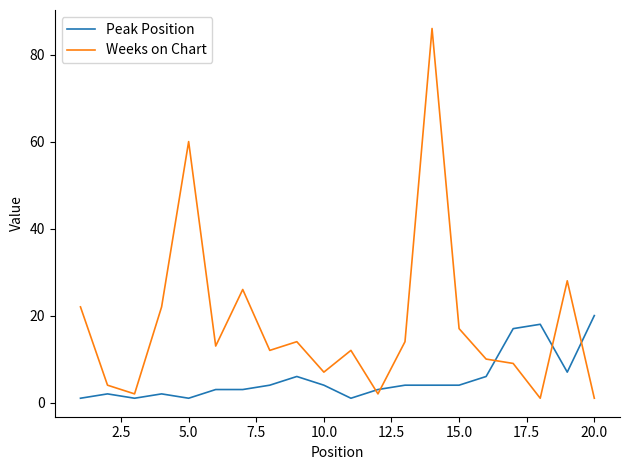

What are all the series names shown in the legend?

Peak Position, Weeks on Chart